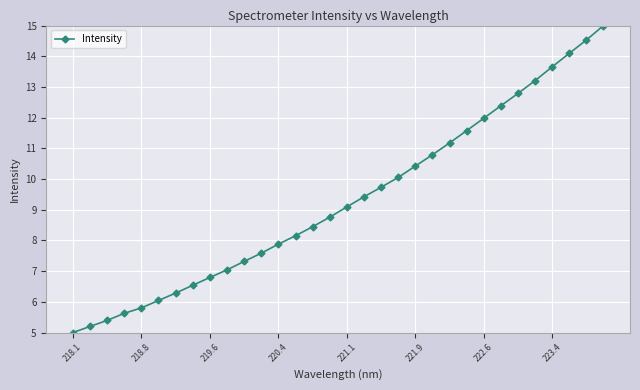

What is the difference between the maximum and minimum values?

10.0